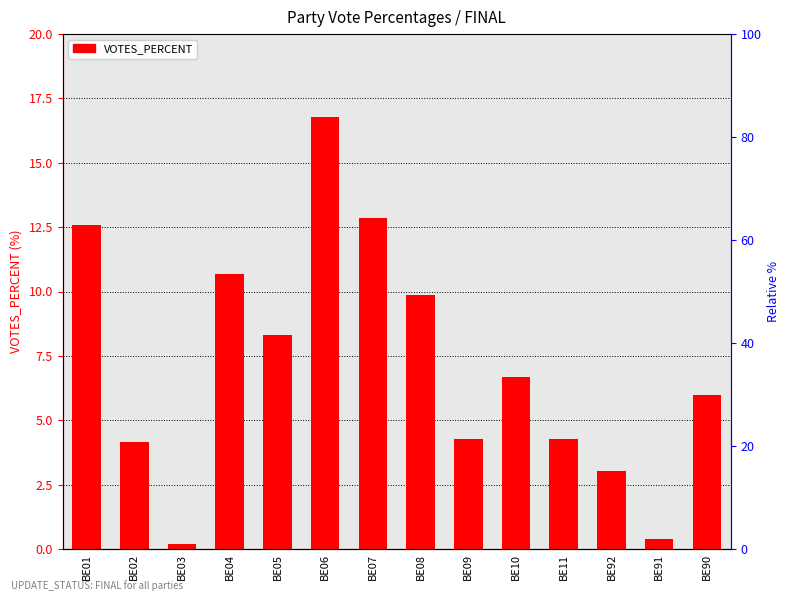

Where does the data first go above 6?

BE01